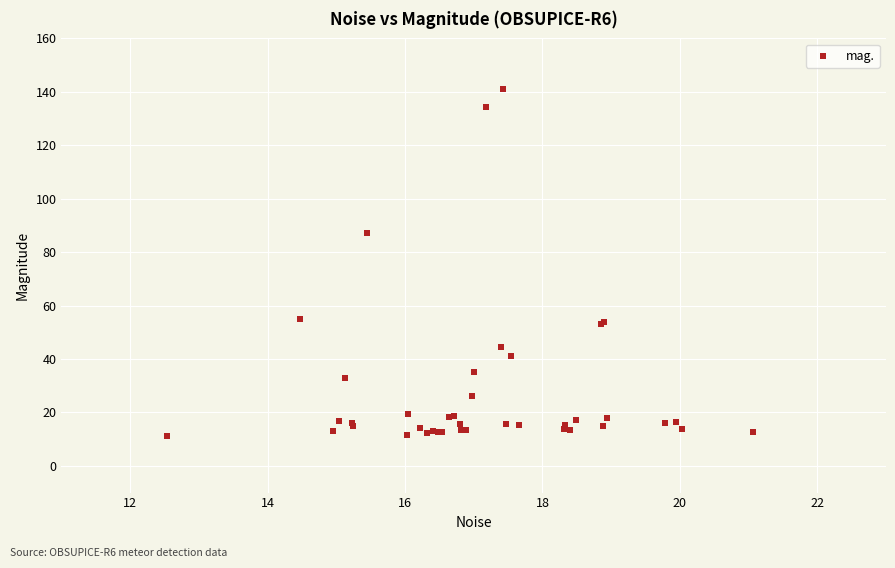

What Y value in the scatter plot is closest to 76?

87.1